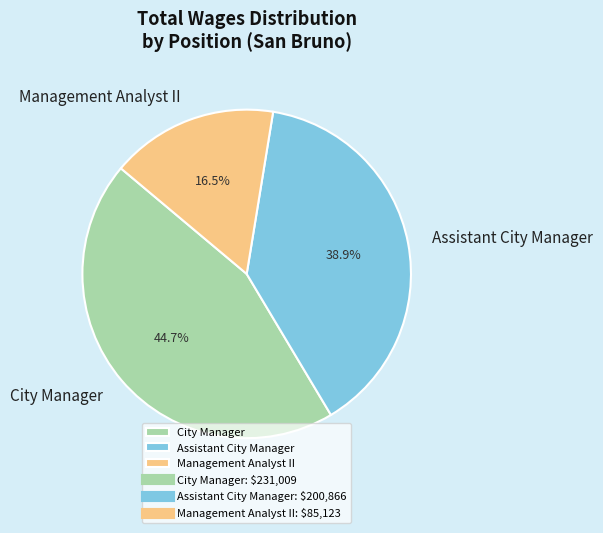

Rank the categories by value from lowest to highest.

Management Analyst II, Assistant City Manager, City Manager